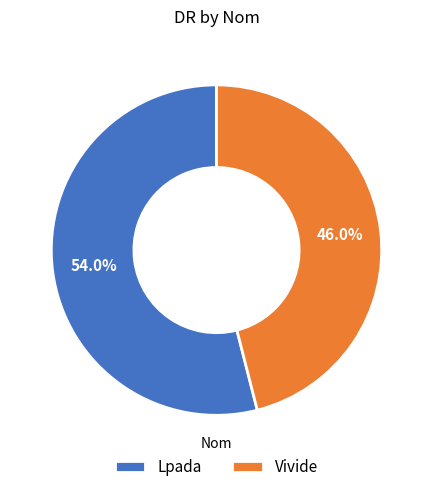

To the nearest percent, what is the difference between the largest and smallest slice percentages?

8%